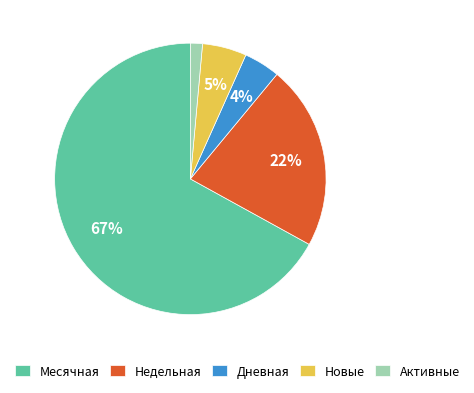

To the nearest percent, what is the difference between the Недельная and Активные slice percentages?

21%